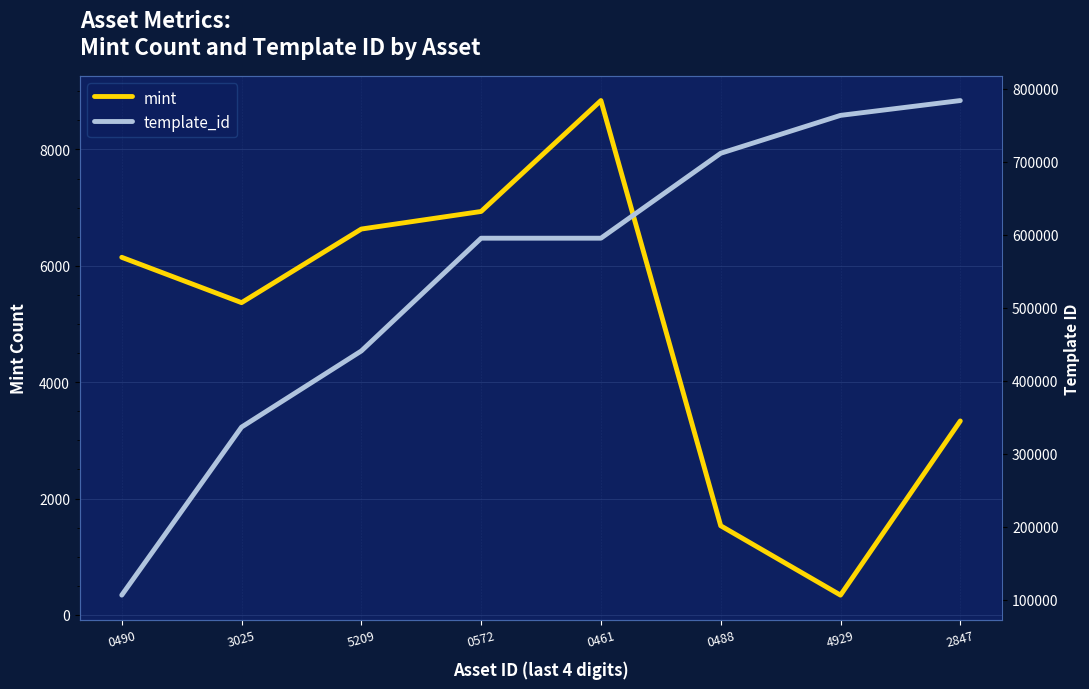

What is the average value of the mint series?

4891